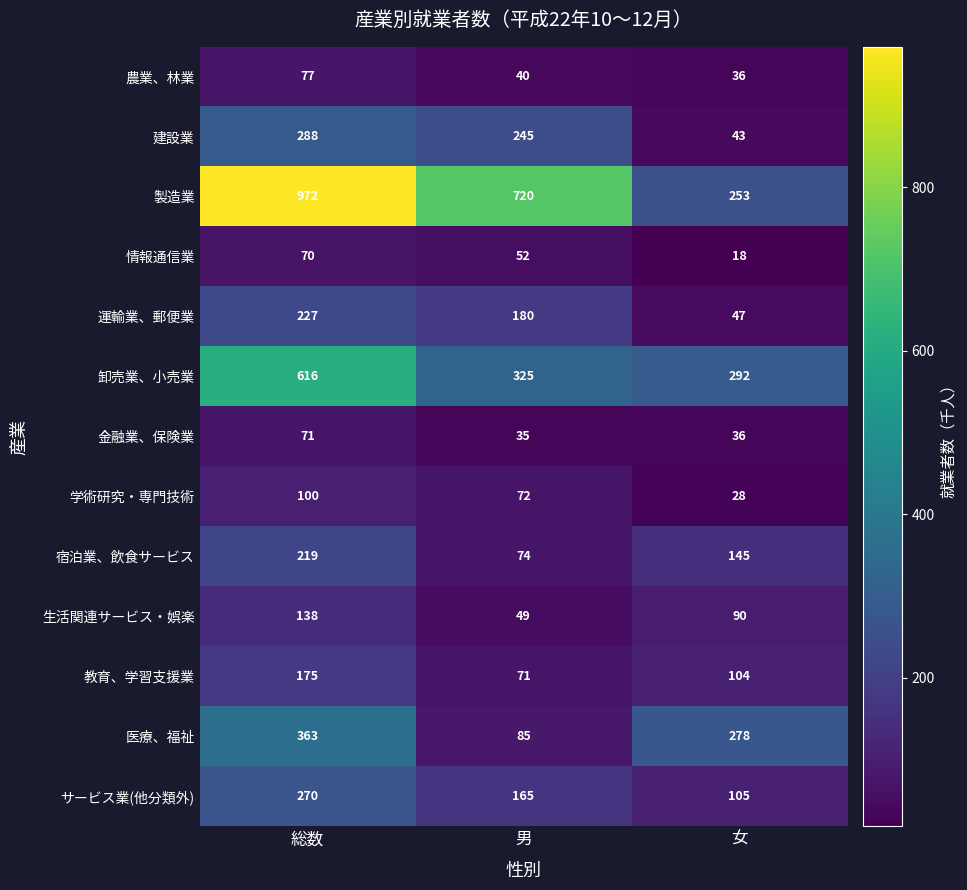

What is the average value of the 生活関連サービス・娯楽 series?

92